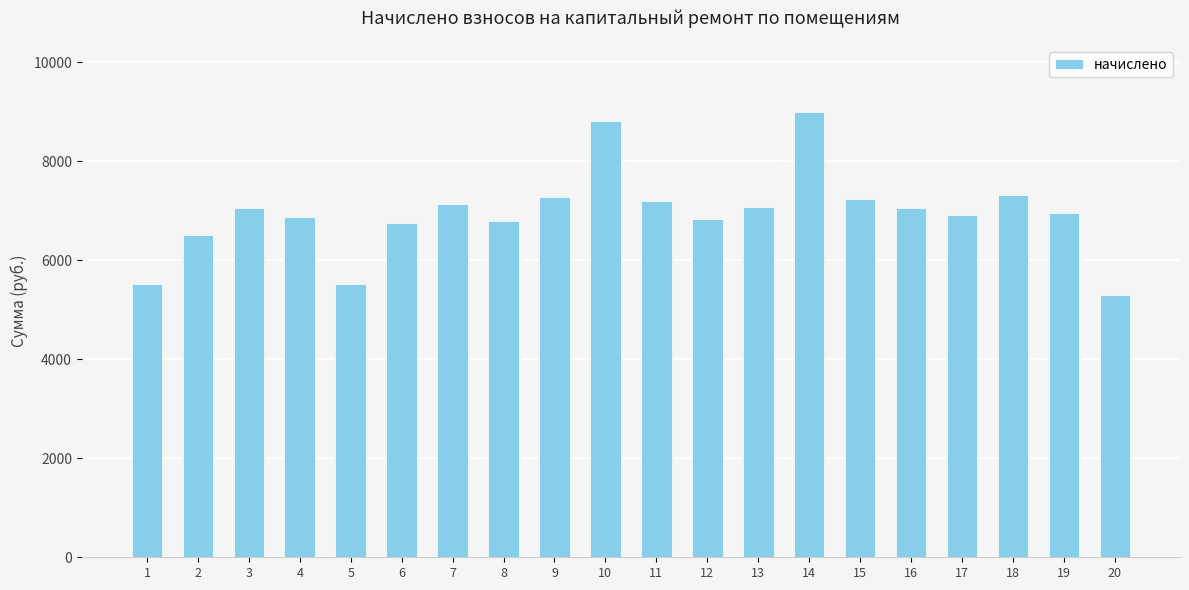

What is the sum of the values at 13 and 14?

16063.2